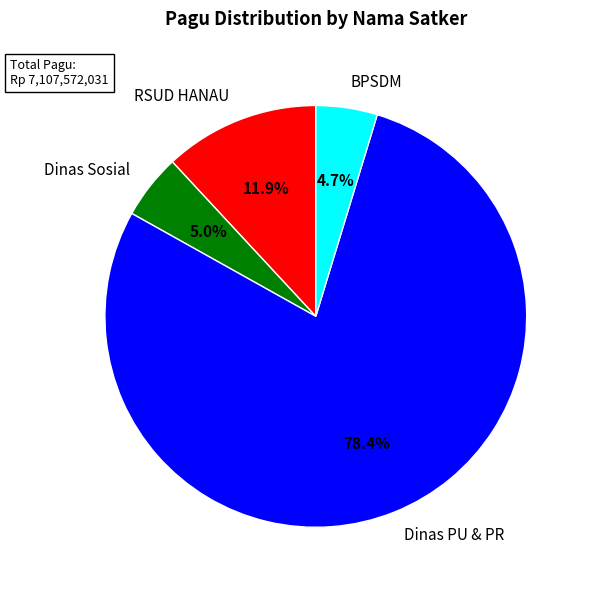

Between Dinas Sosial and Dinas PU & PR, which is larger?

Dinas PU & PR